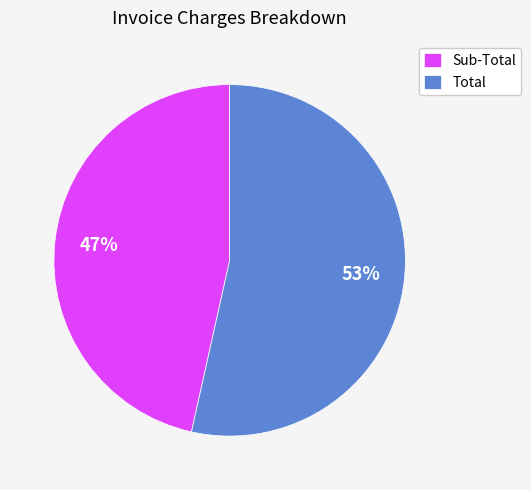

To the nearest percent, what is the combined percentage of Sub-Total and Total?

100%